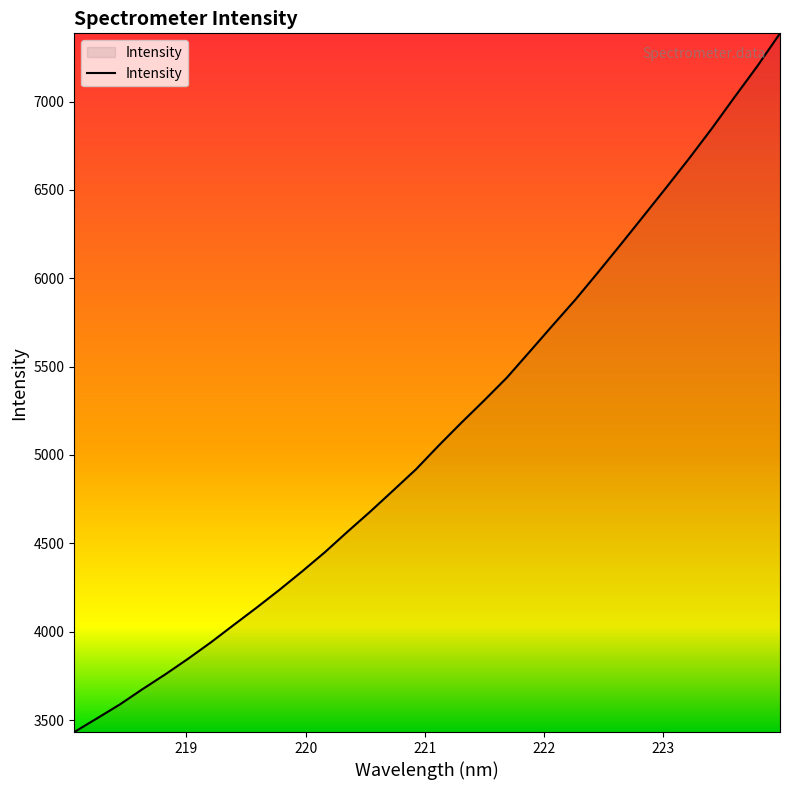

Count the number of values greater than 5053.

16